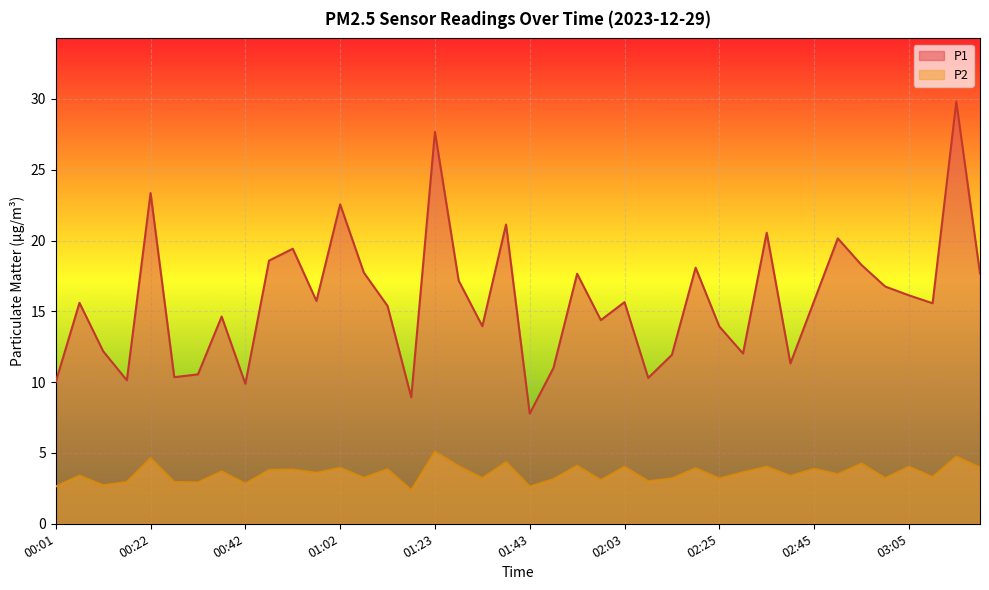

Count the number of categories in the chart.

40